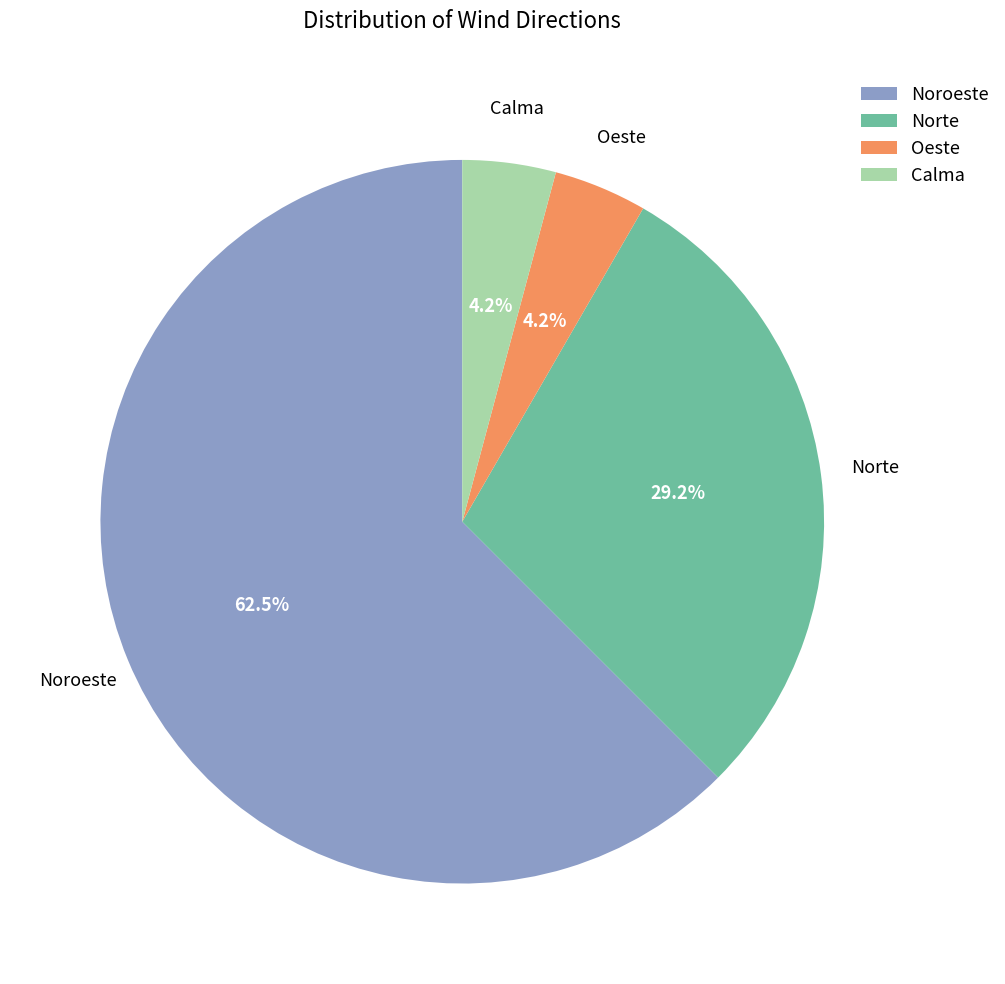

What percentage is the Oeste slice, to the nearest percent?

4%